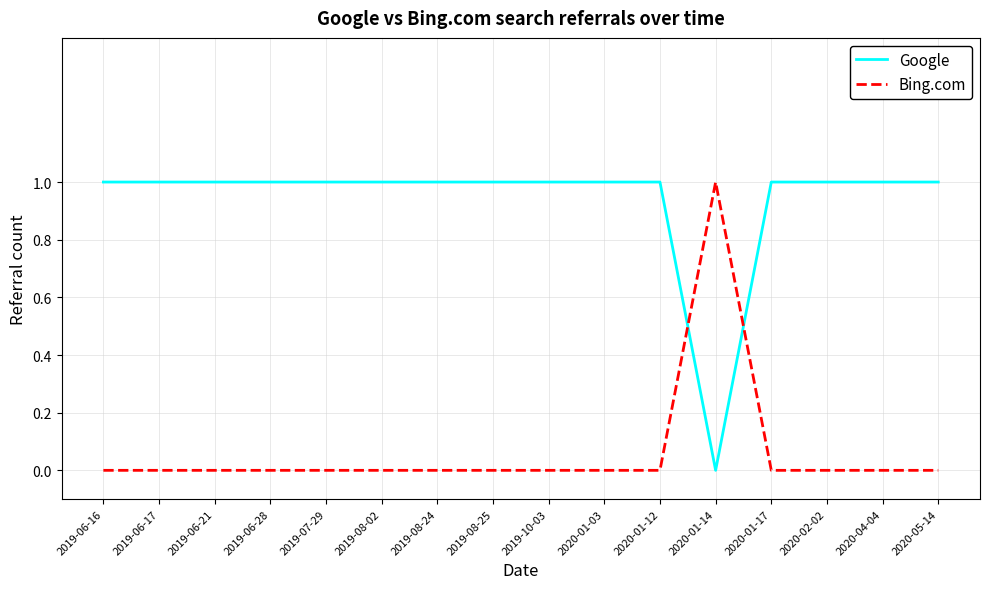

What is the average value of the Google series?

1